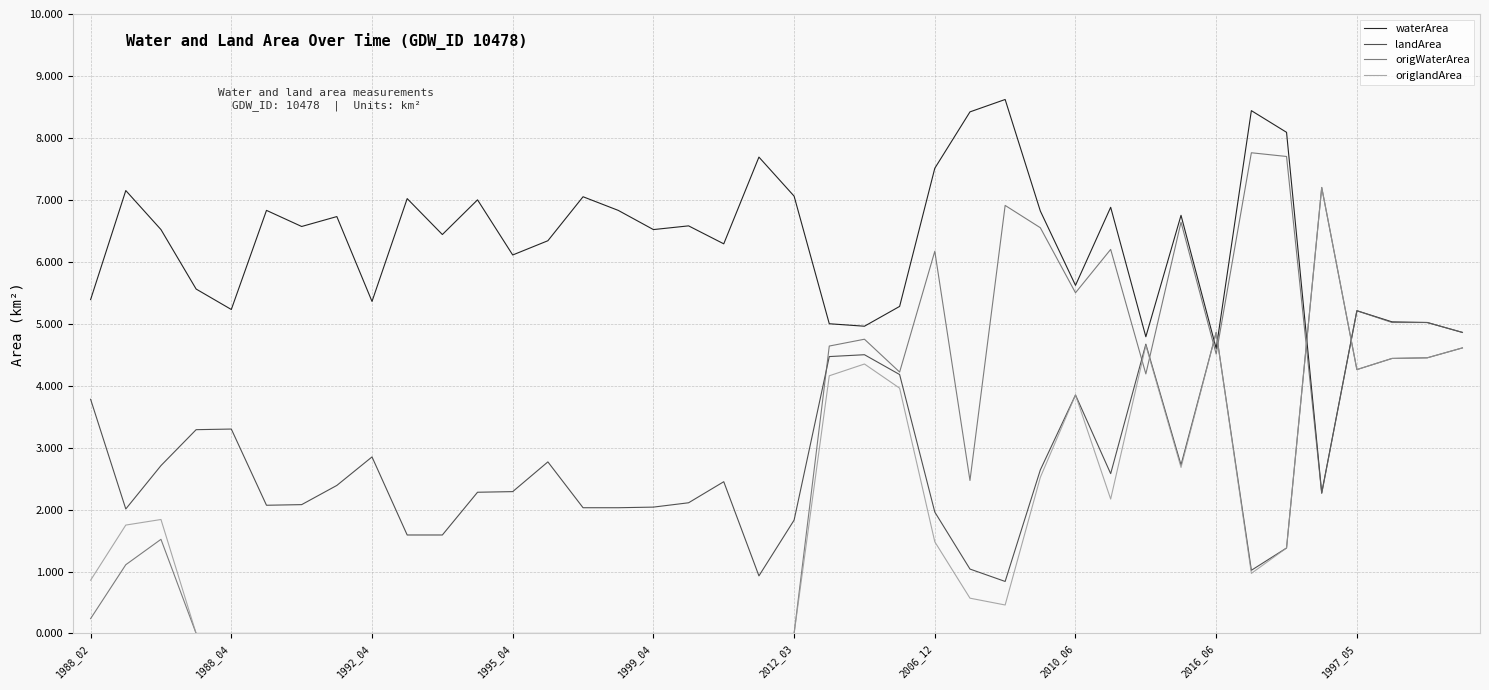

Which series has the largest range (max minus min)?

origWaterArea